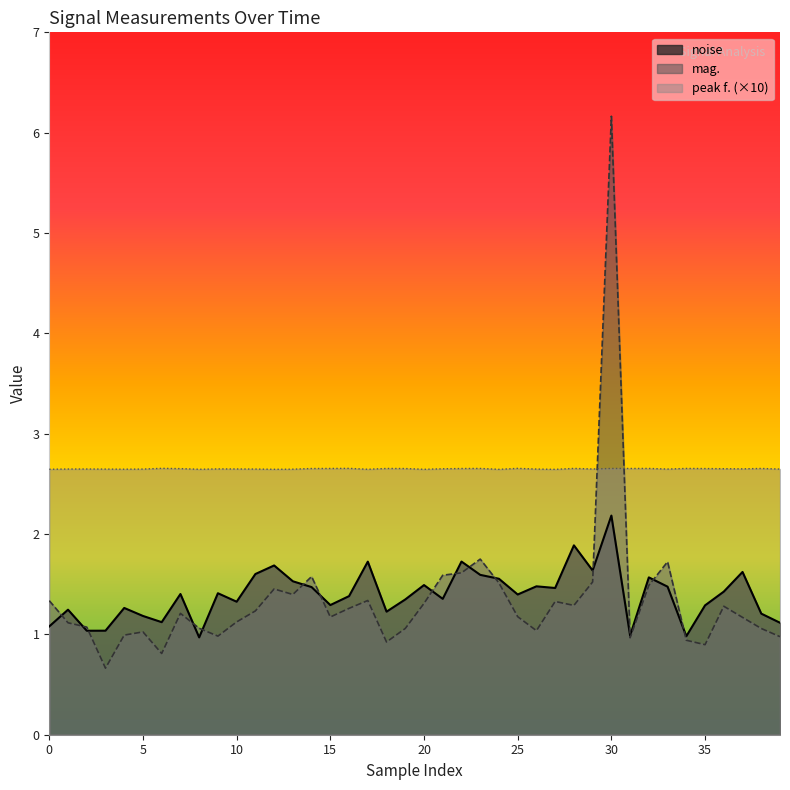

At which label does noise reach its peak?

30